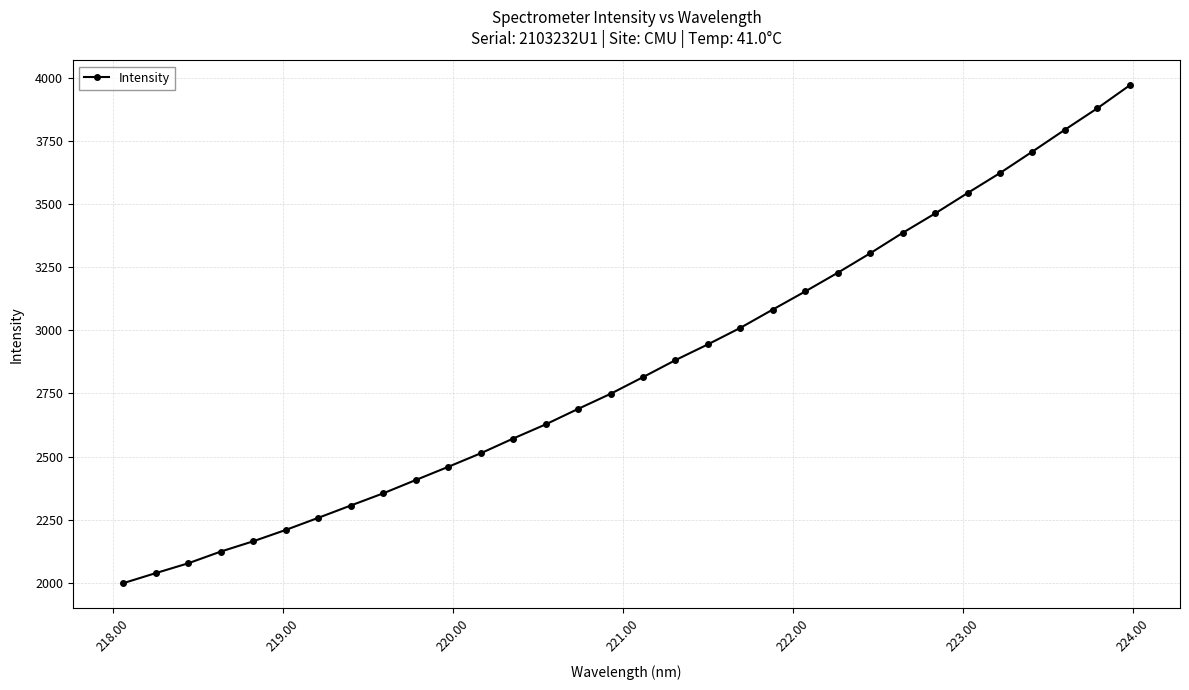

What is the maximum value shown in the chart?

3970.1